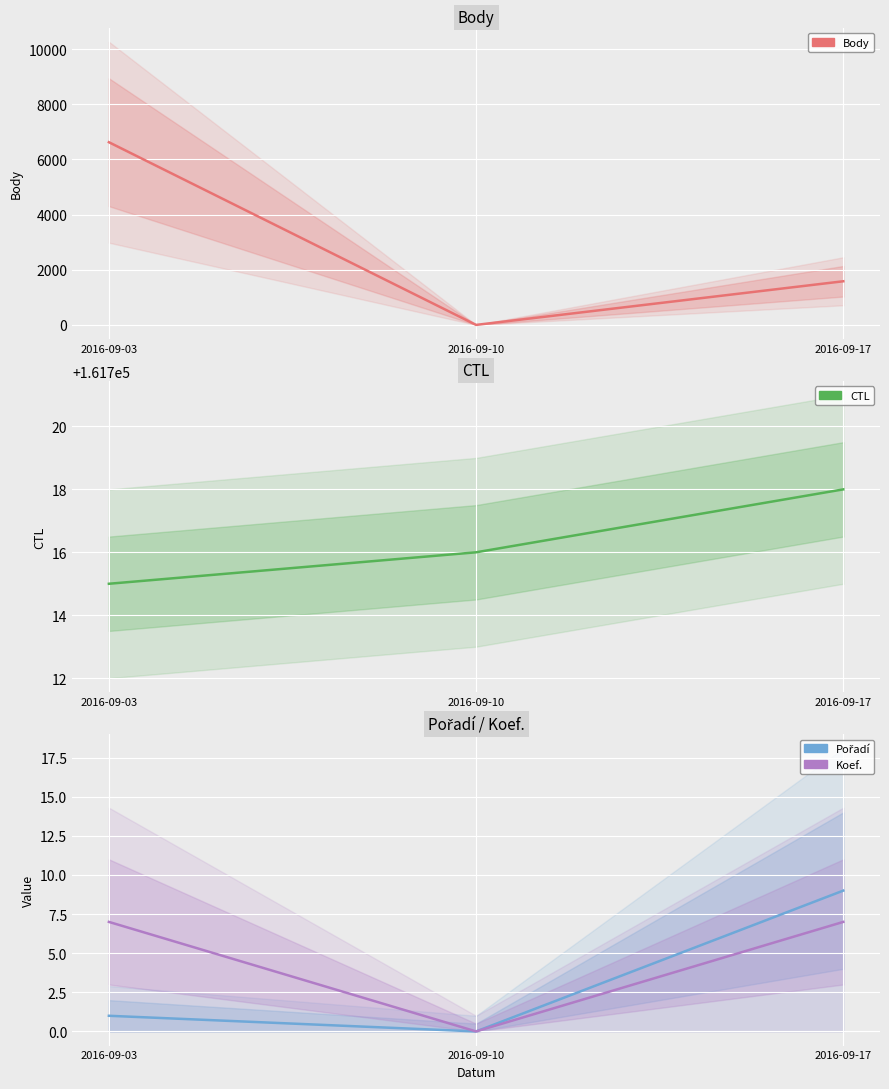

At which label does Body reach its peak?

2016-09-03